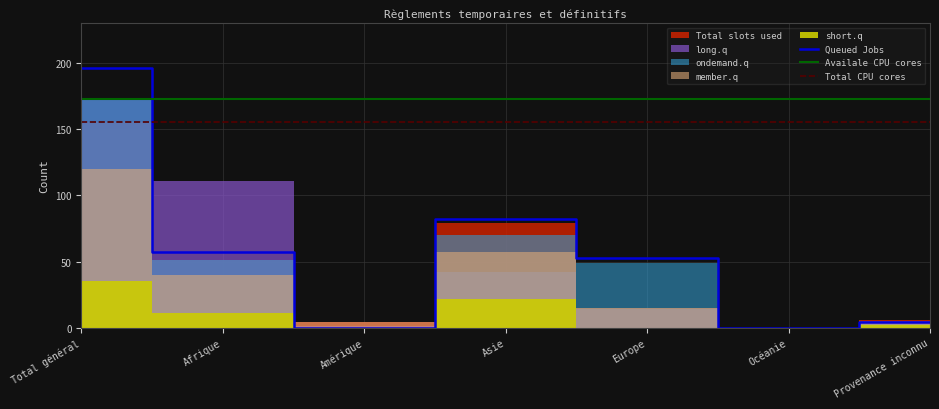

At which label is Queued Jobs closest to 98?

Asie